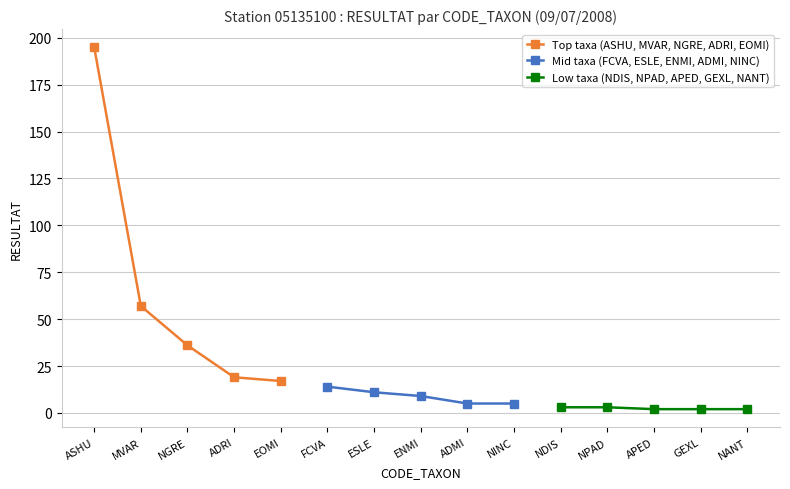

True or false: Top taxa (ASHU, MVAR, NGRE, ADRI, EOMI) and Low taxa (NDIS, NPAD, APED, GEXL, NANT) cross at least once.

False